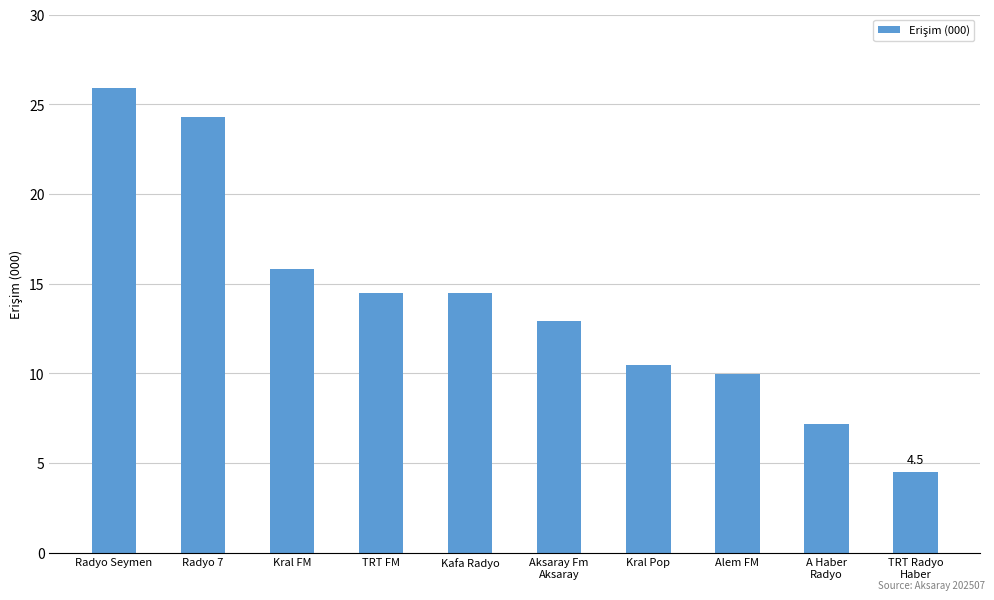

Does the chart contain stacked bars?

No